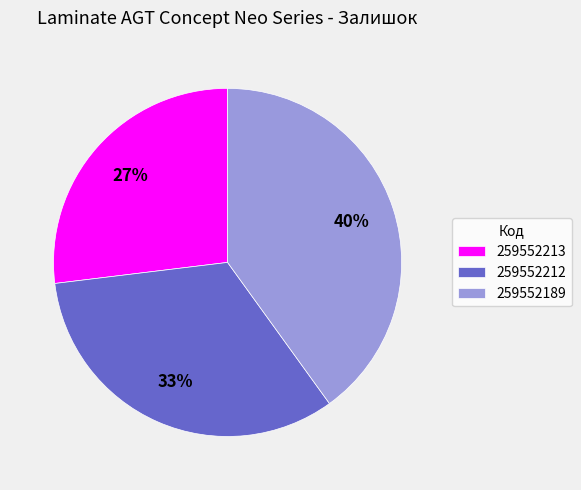

To the nearest percent, what portion does 259552212 represent?

33%